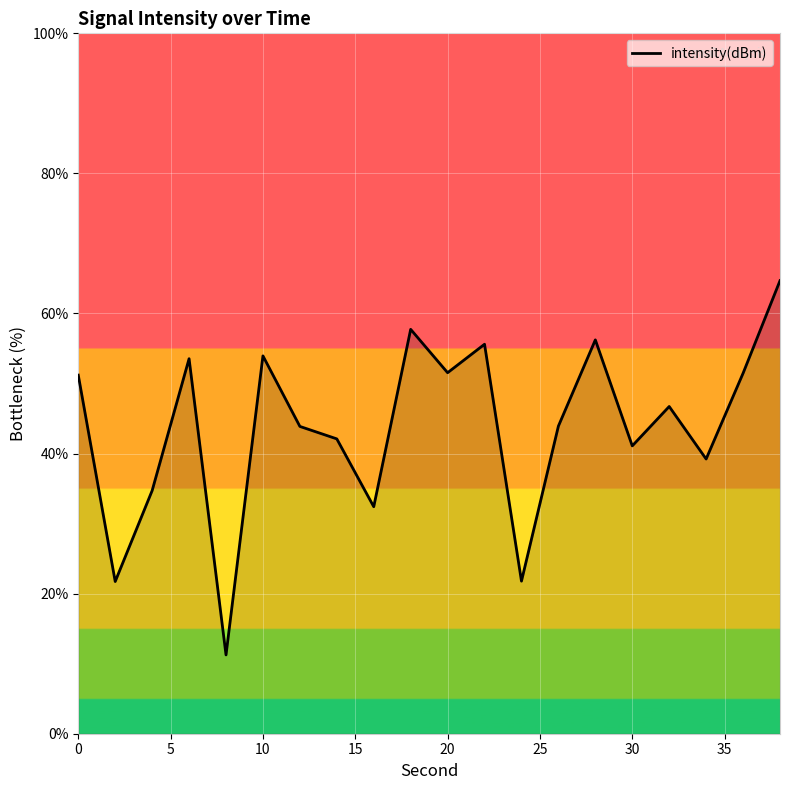

How many interior local valleys (lower than both neighbors) does the data have?

7